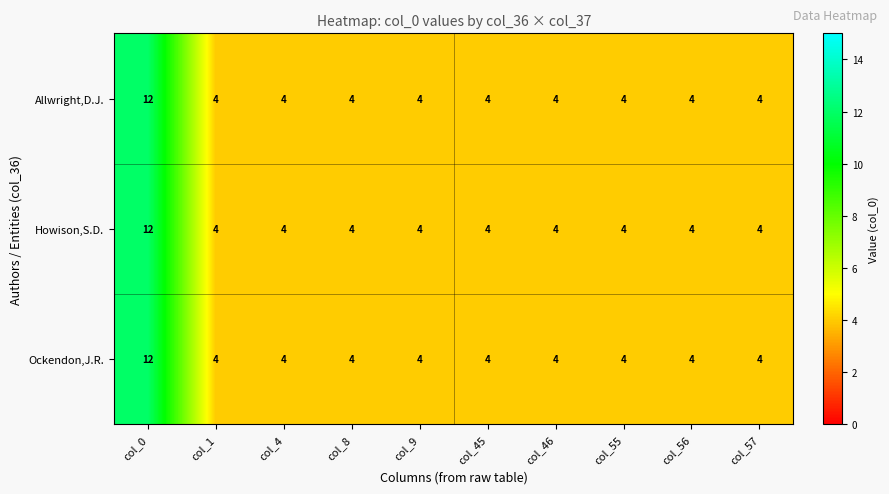

What is the average value of the Allwright,D.J. series?

5